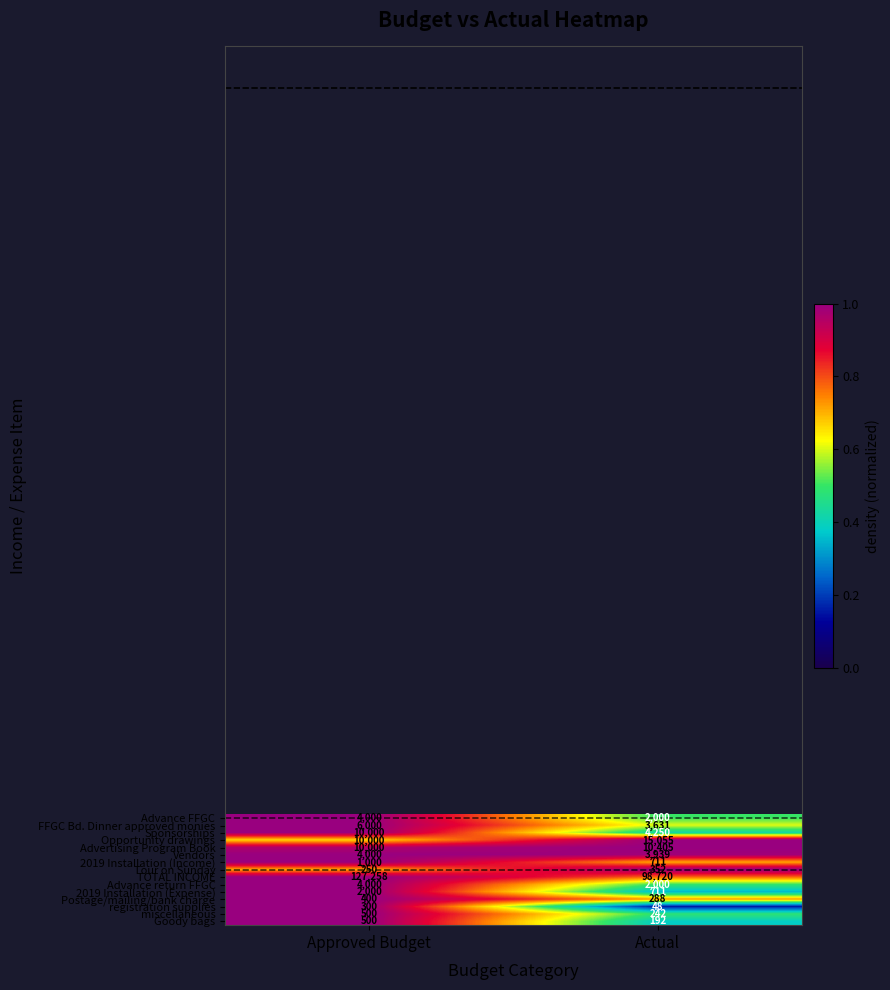

Which series has the widest spread of values?

TOTAL INCOME